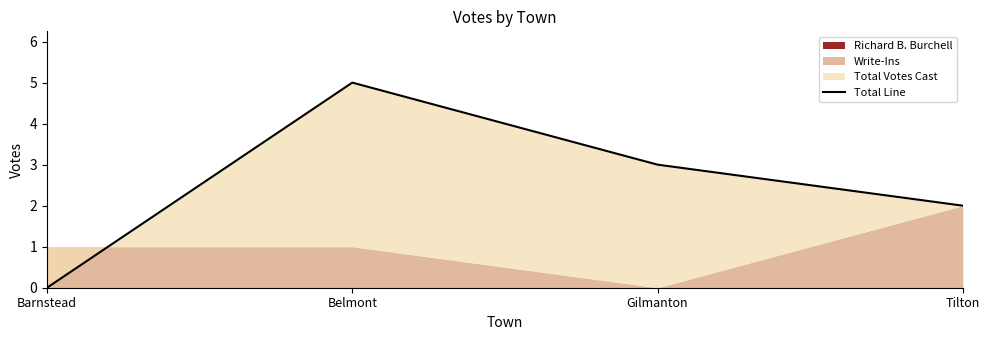

At which label is the value closest to 2?

Tilton